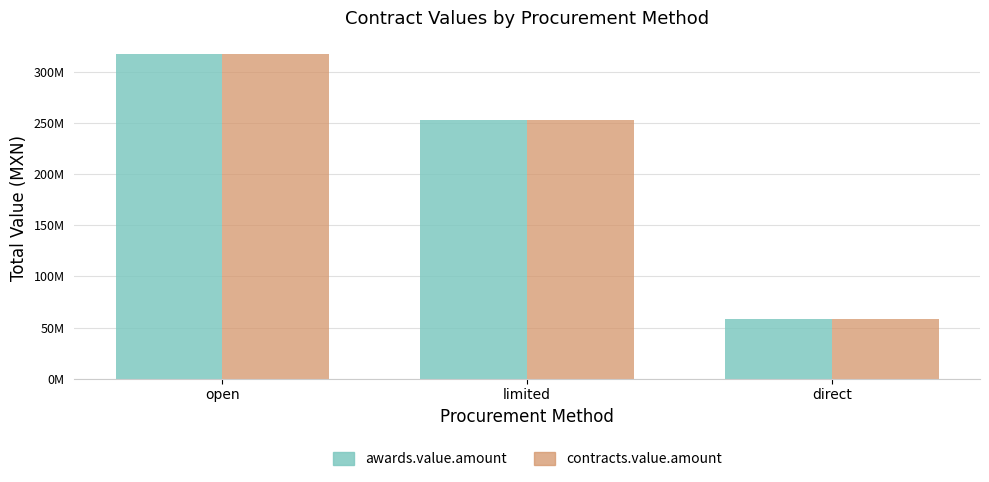

Where is awards.value.amount nearest to the value 187913966?

limited